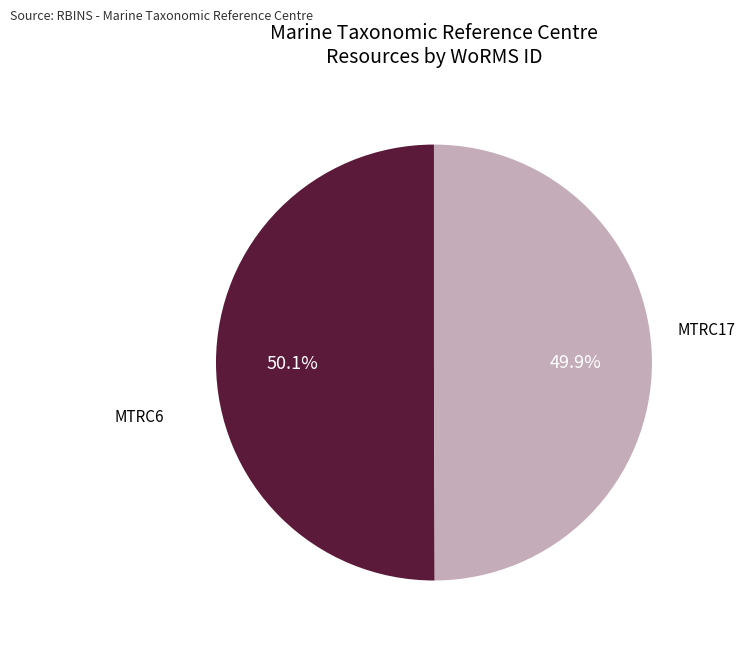

Is there a majority slice in this chart?

Yes